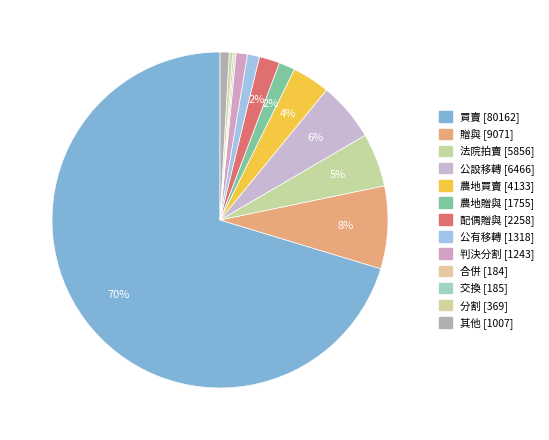

Combined, what portion of the pie is 法院拍賣 and 交換?

5.3%